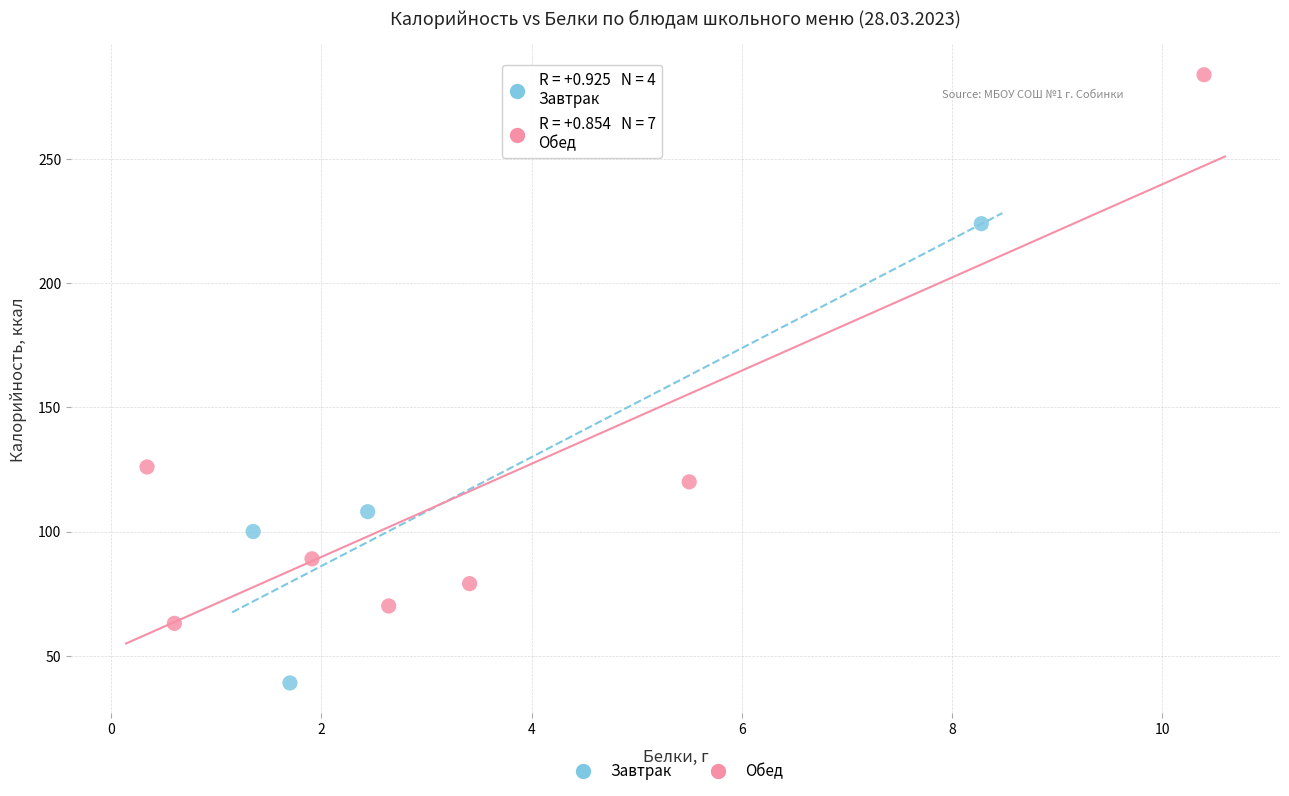

What are all the series names shown in the legend?

Завтрак, Обед